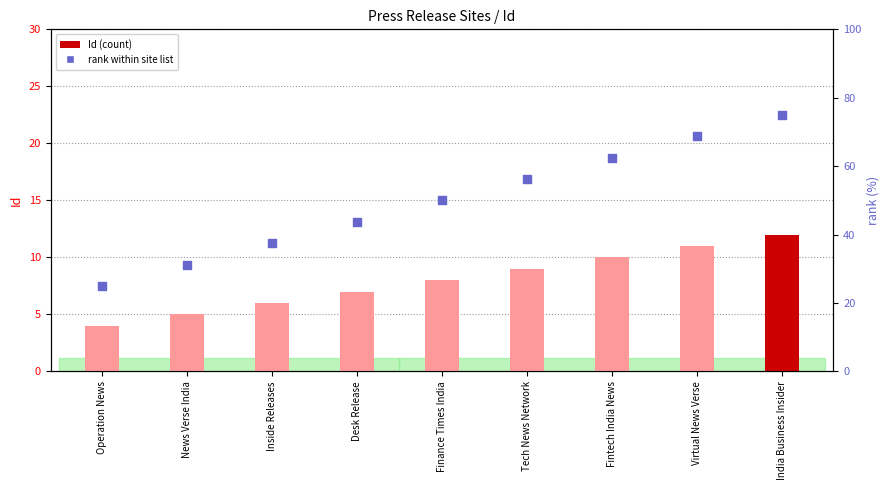

Which series has the largest total across all categories?

rank within site list